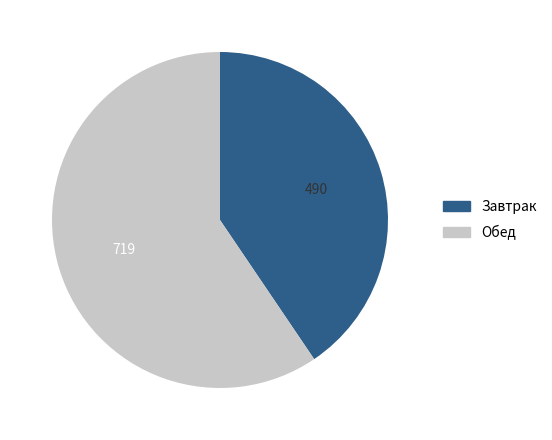

Does any single category account for the majority?

Yes